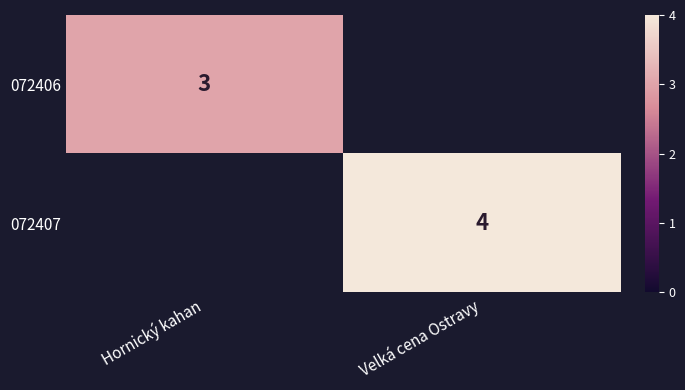

At how many categories does at least one series exceed 3?

1